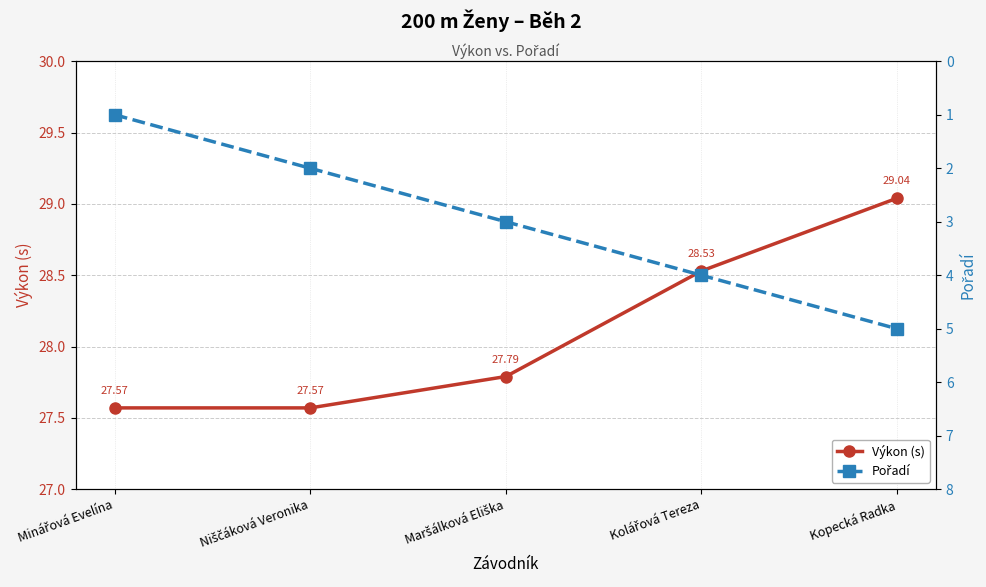

True or false: Pořadí has a value of 4.0 at Kolářová Tereza.

True